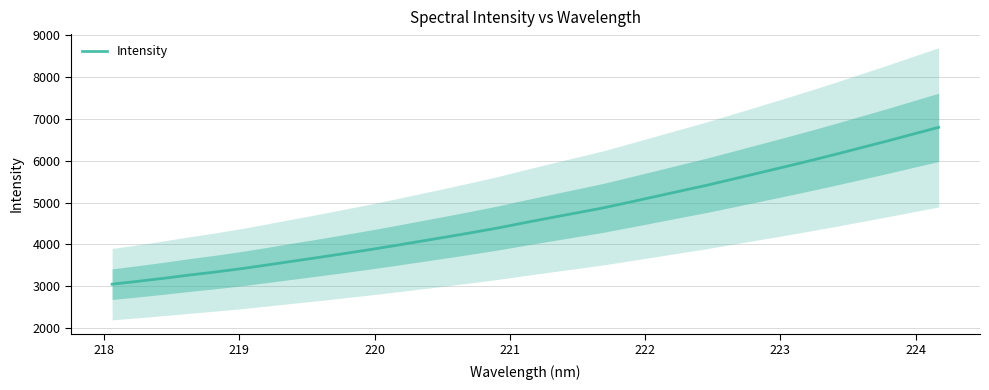

What is the highest value of the Intensity series?

6797.2